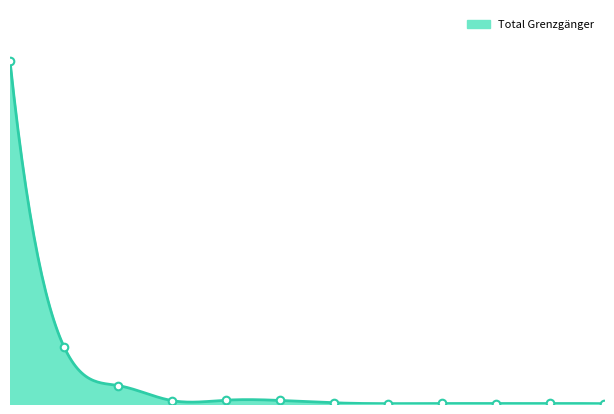

Approximately how many times larger is the value at Polen compared to Litauen?

10.9